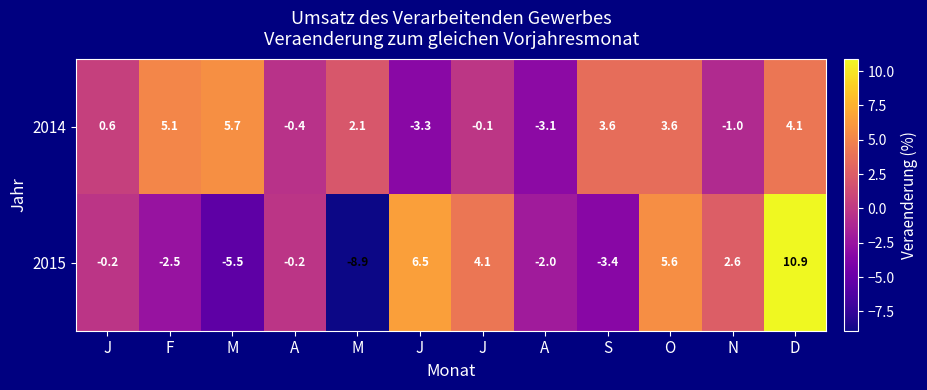

What is the total value across all series at J?

0.4